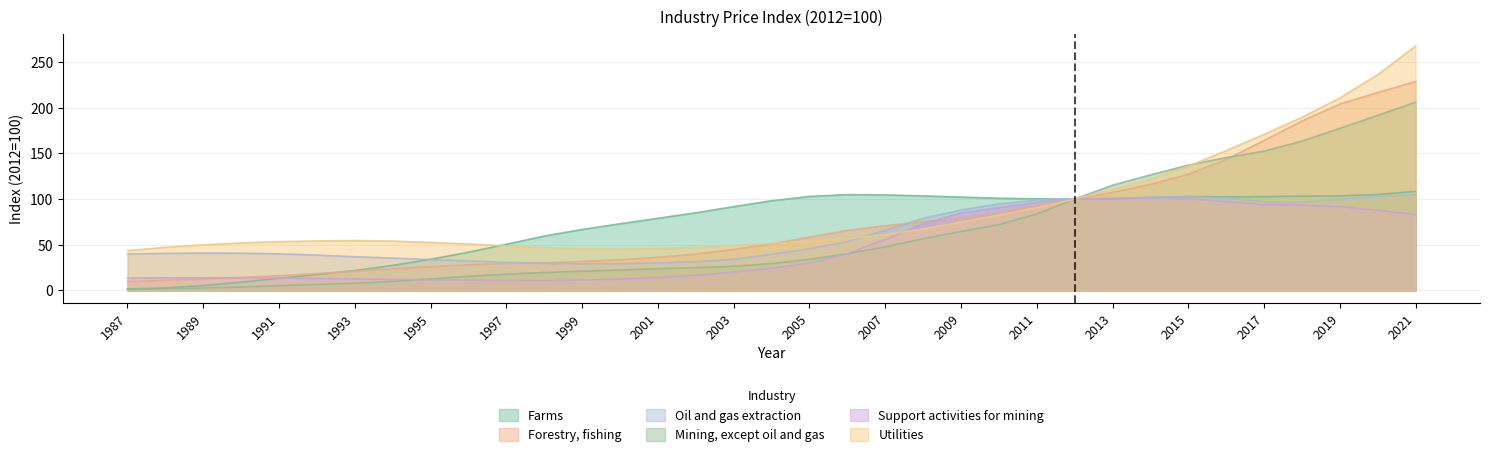

Rank the categories by Oil and gas extraction value from lowest to highest.

1999, 2000, 1998, 2001, 1997, 2002, 1996, 1995, 2003, 1994, 1993, 1992, 2004, 1987, 1991, 1988, 1990, 1989, 2005, 2006, 2007, 2008, 2009, 2010, 2018, 2017, 2011, 2019, 2012, 2013, 2016, 2014, 2015, 2020, 2021